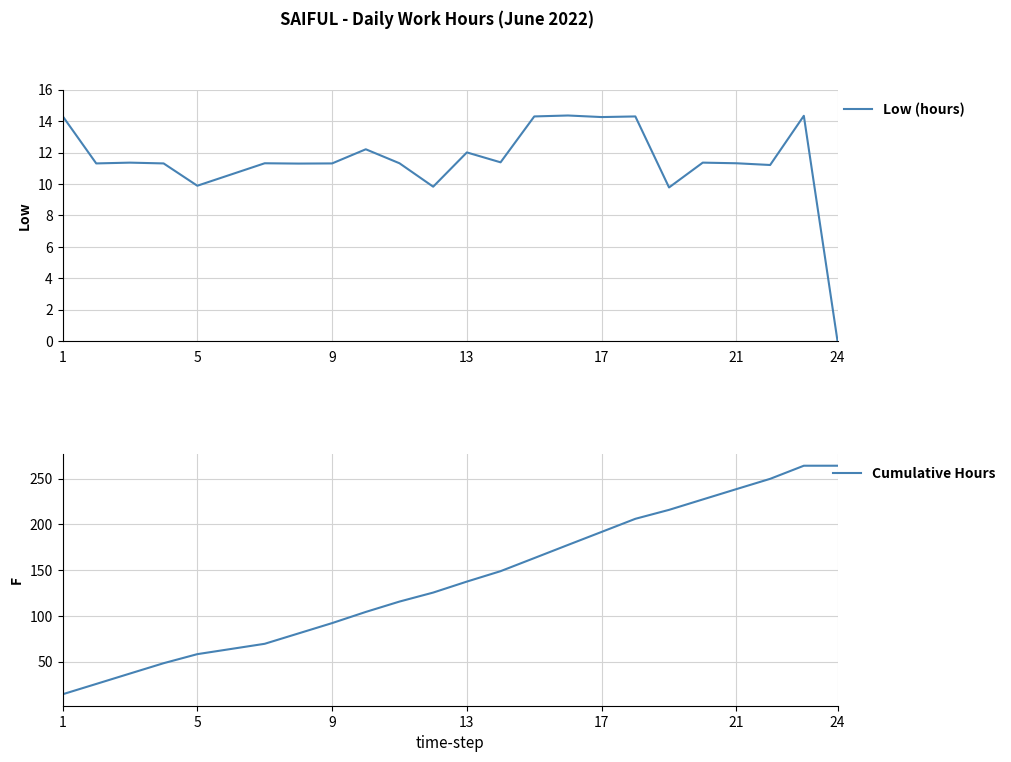

At which label does Low (hours) reach its minimum?

24